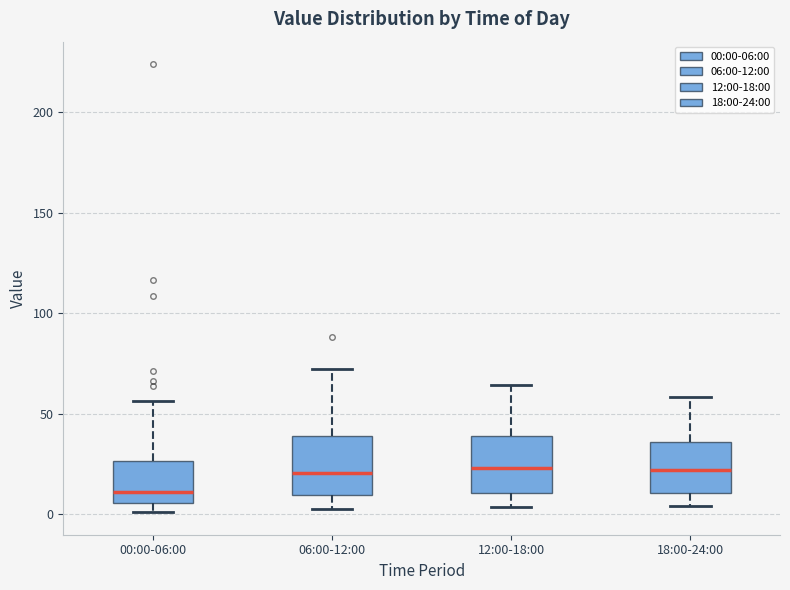

Where is the upper edge of the box for 00:00-06:00 on the y-axis? The values are not printed on the chart, so give them approximately, as read against the axis.

25